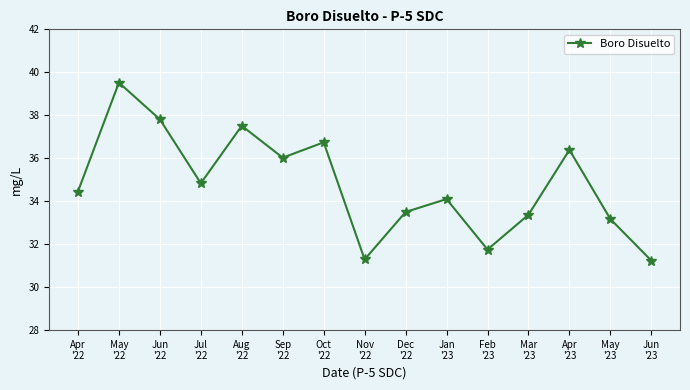

What is the difference between the second highest and minimum values?

6.6